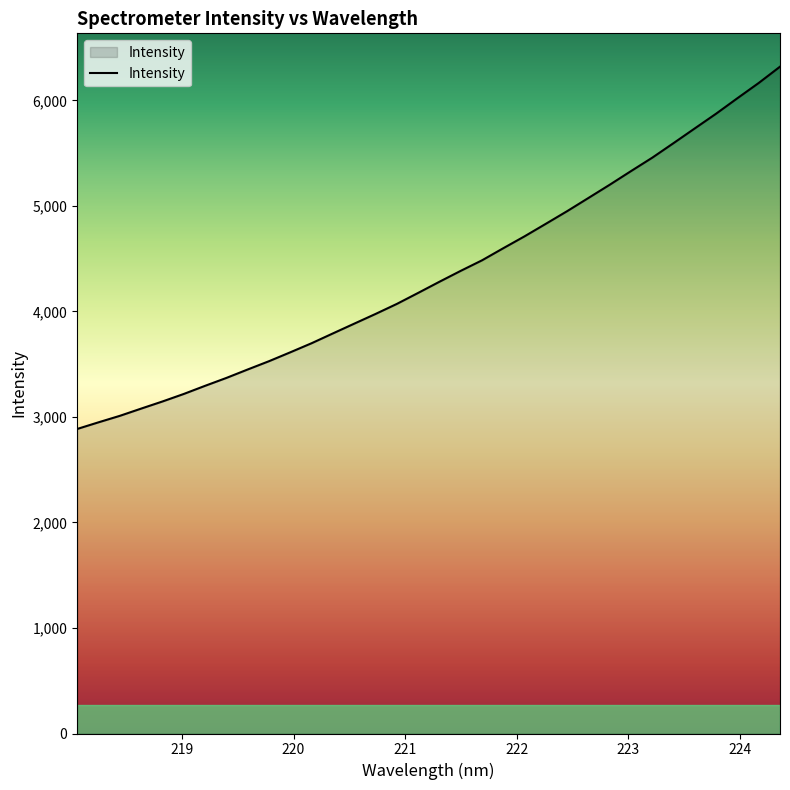

What is the smallest value displayed?

2885.8